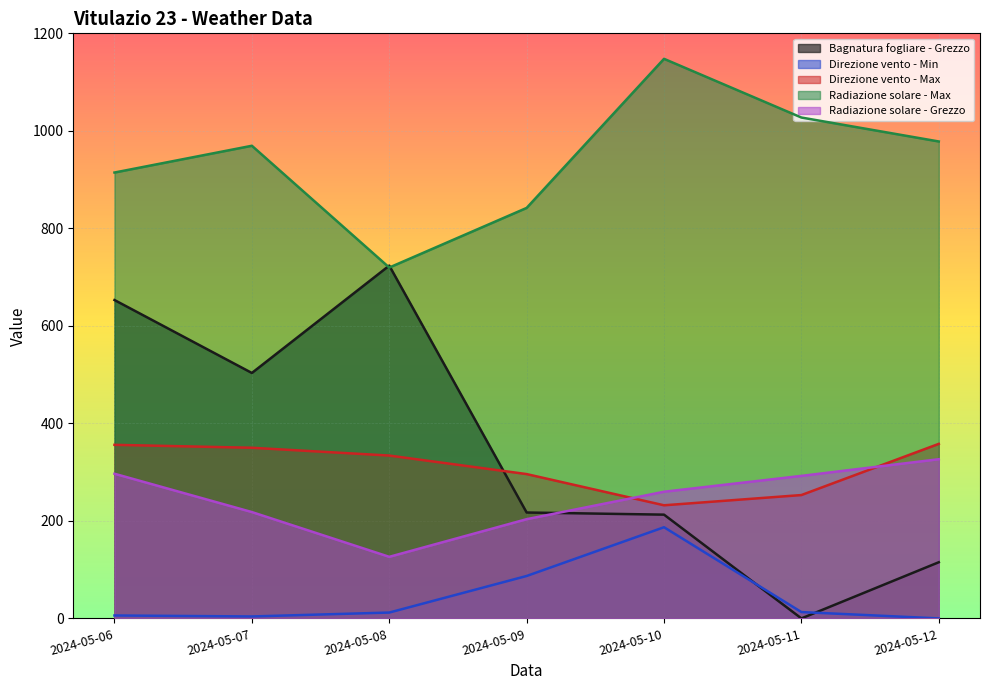

Which series has the largest range (max minus min)?

Bagnatura fogliare - Grezzo